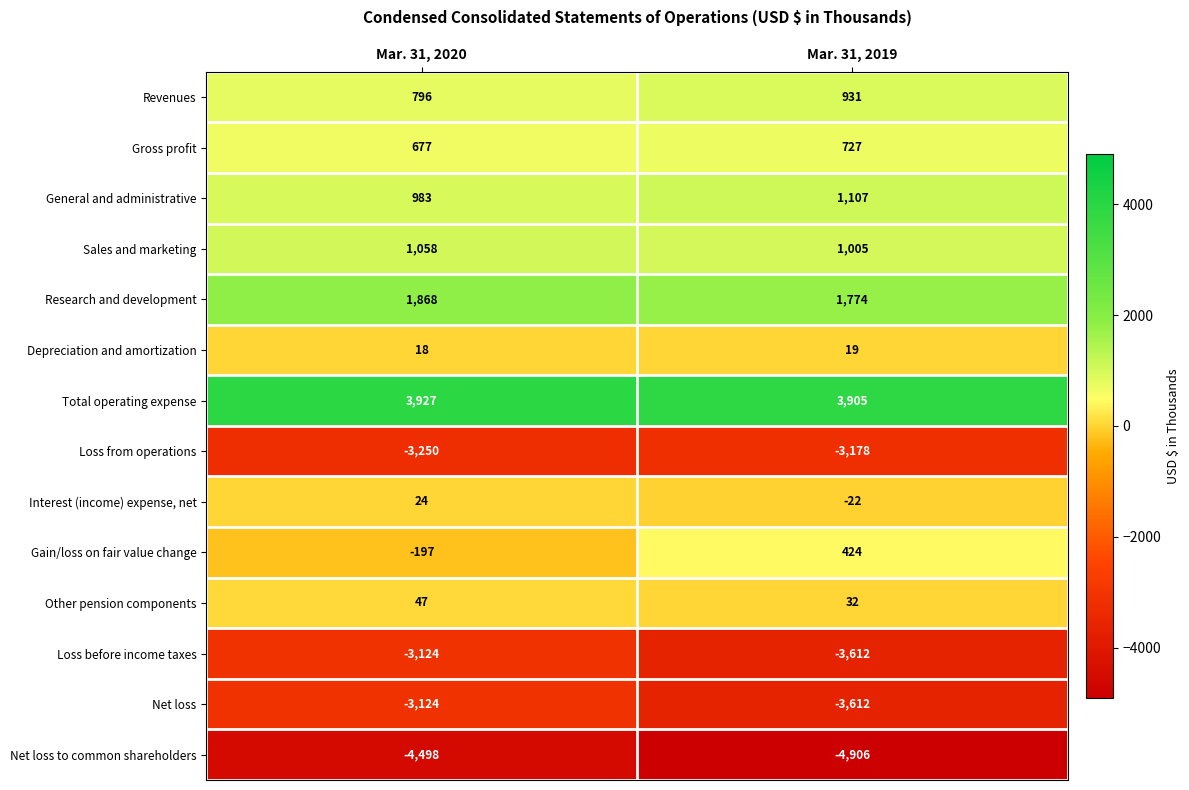

At which label is Revenues closest to 863?

Mar. 31, 2020